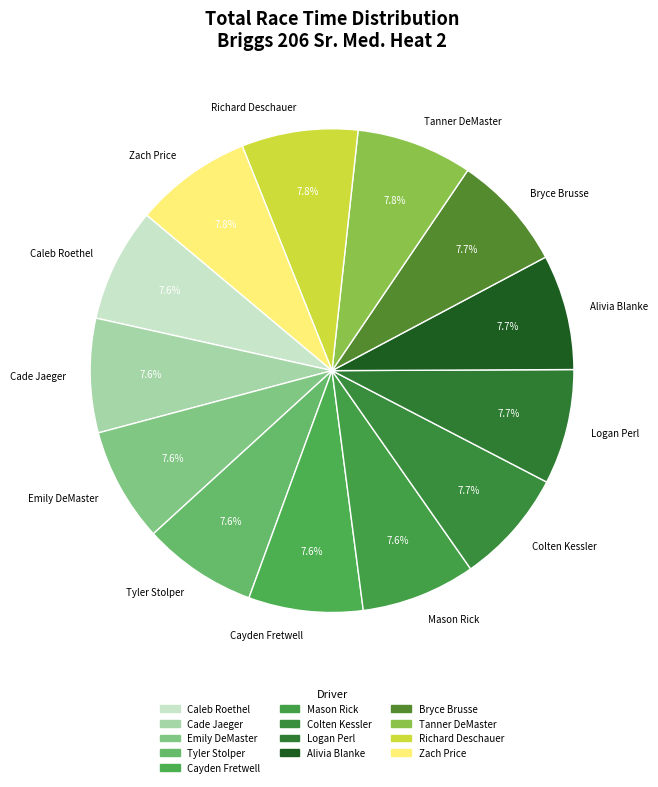

True or false: Caleb Roethel accounts for 8% of the total.

True